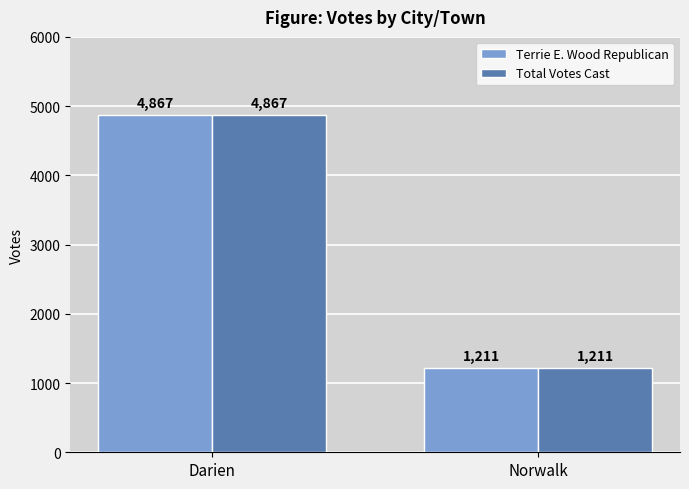

How many values in the Total Votes Cast series are below 4867?

1